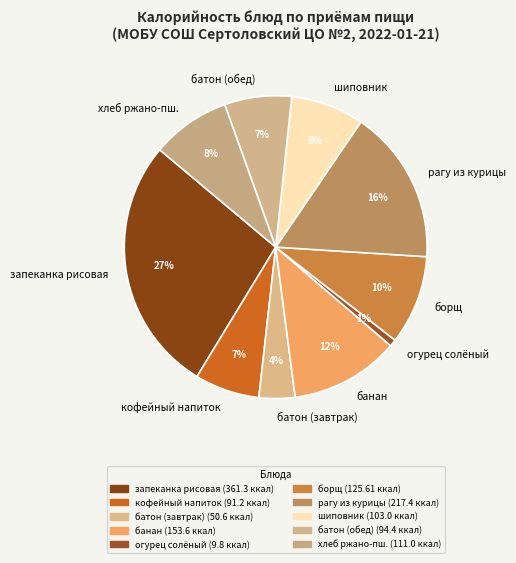

Between банан and батон (обед), which is larger?

банан